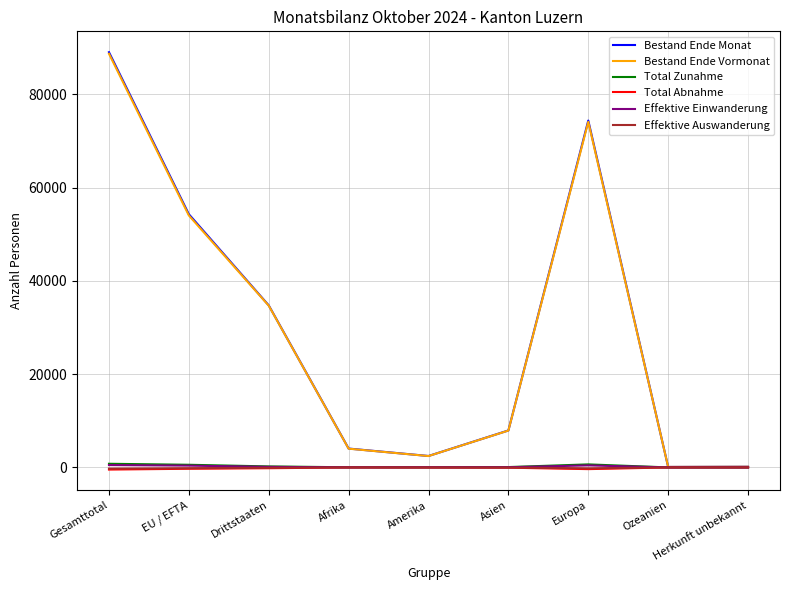

What is the highest value of the Total Zunahme series?

779